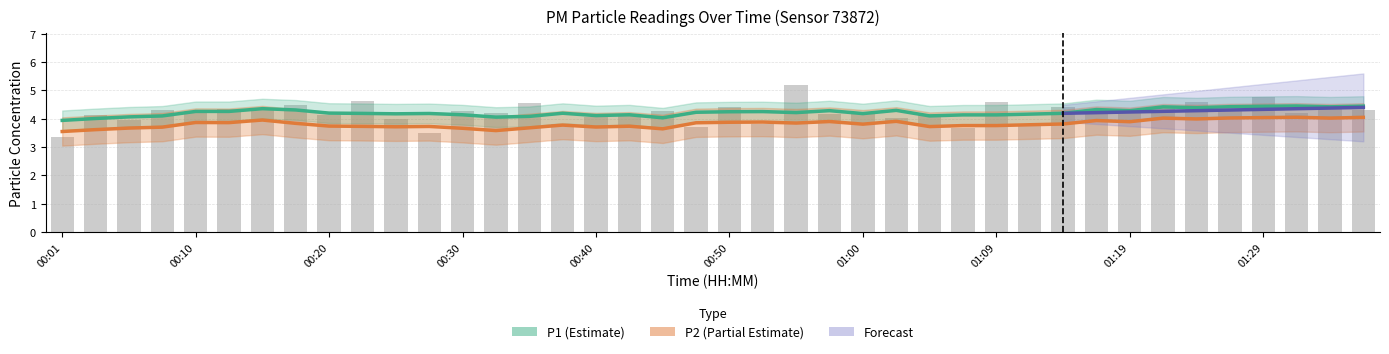

What is the label of the 6th bar from the left?

00:13